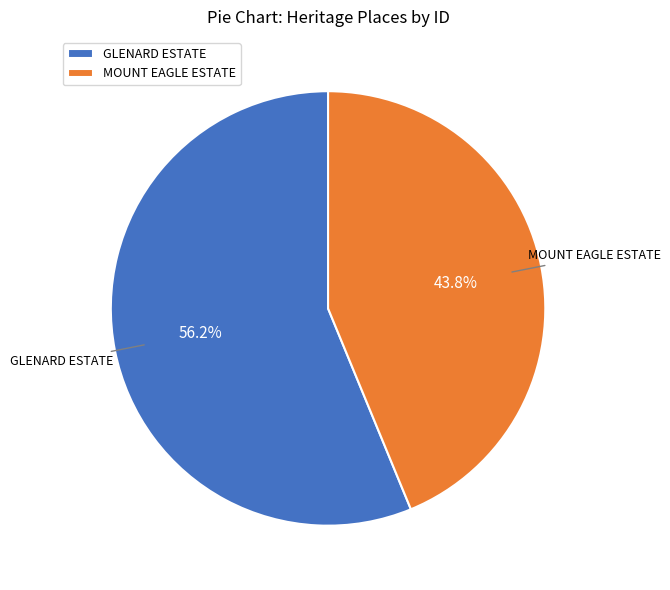

Does any single category account for the majority?

Yes